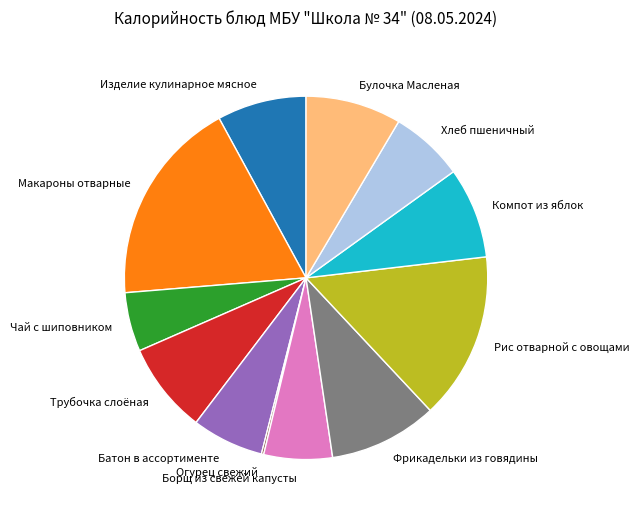

Is Фрикадельки из говядины the majority of the pie?

No